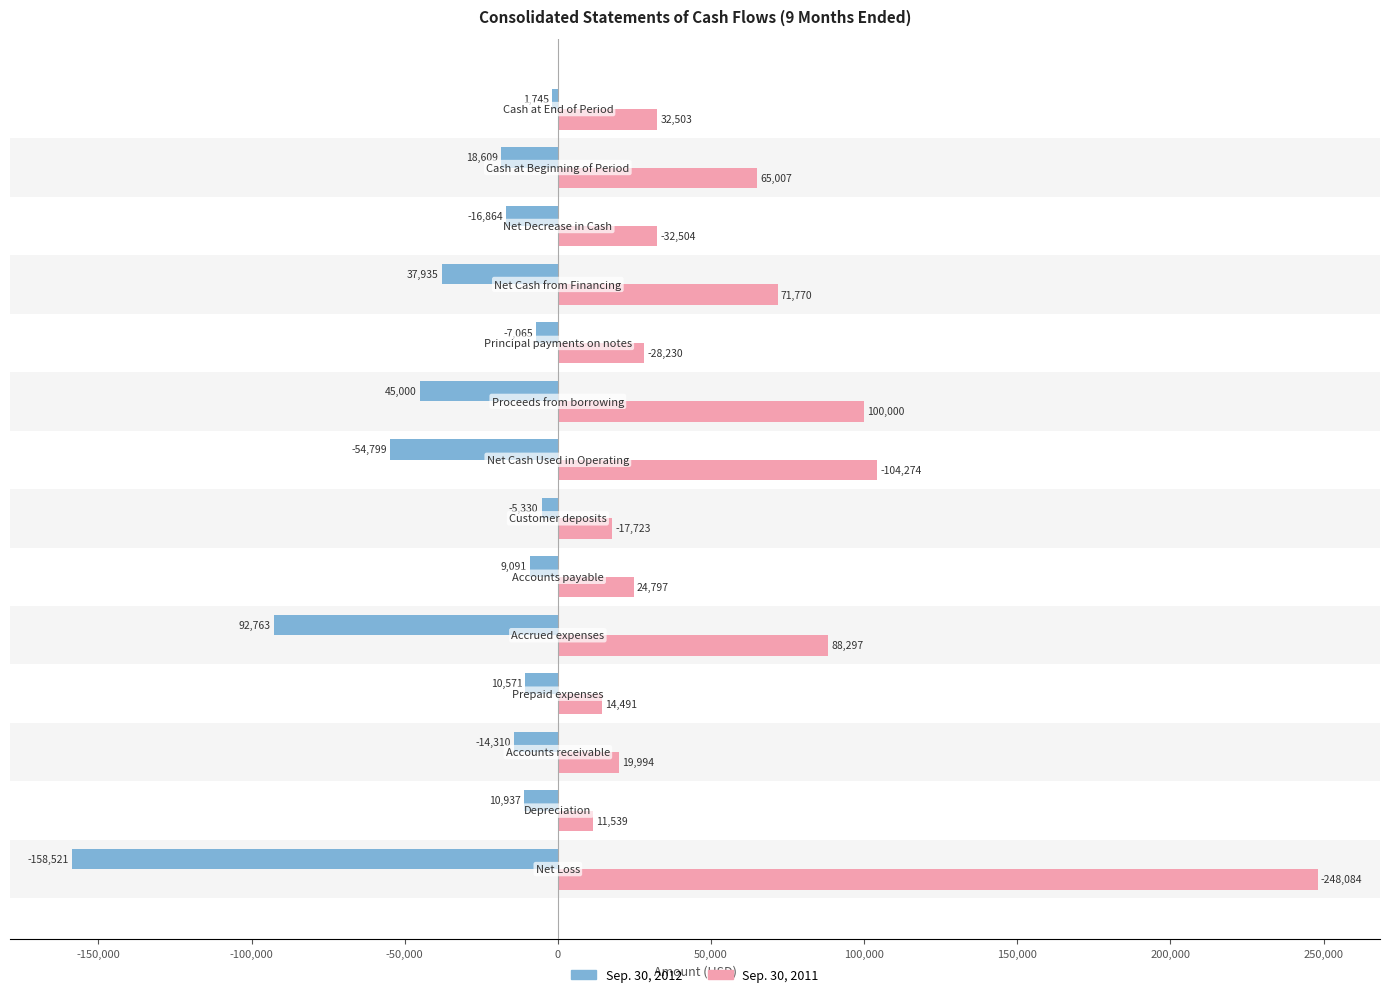

What is the average value of the Sep. 30, 2011 series?

61372